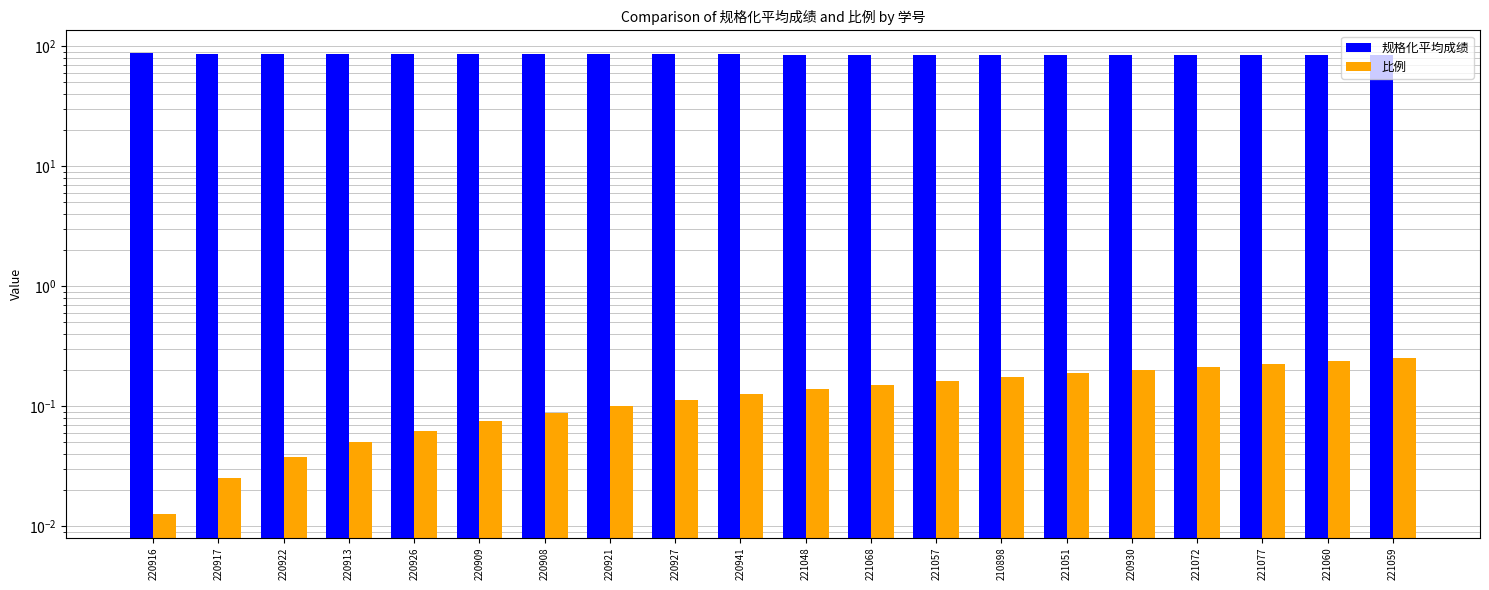

List the series in order of their peak value, highest first.

规格化平均成绩, 比例